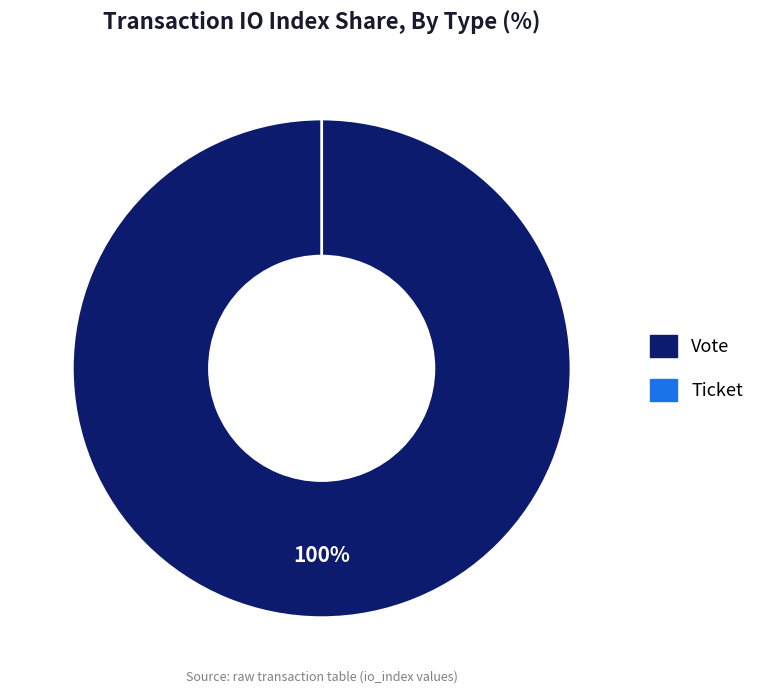

True or false: Vote accounts for 100% of the total.

True